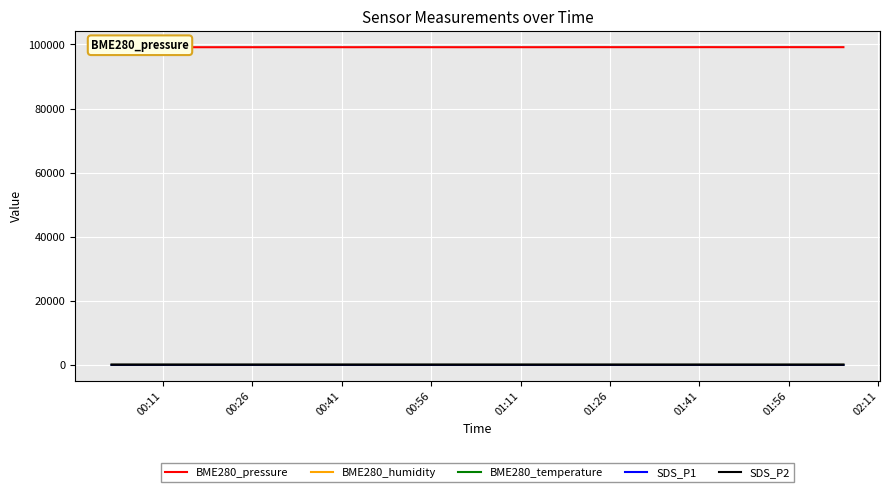

At how many categories does at least one series exceed 14435?

40